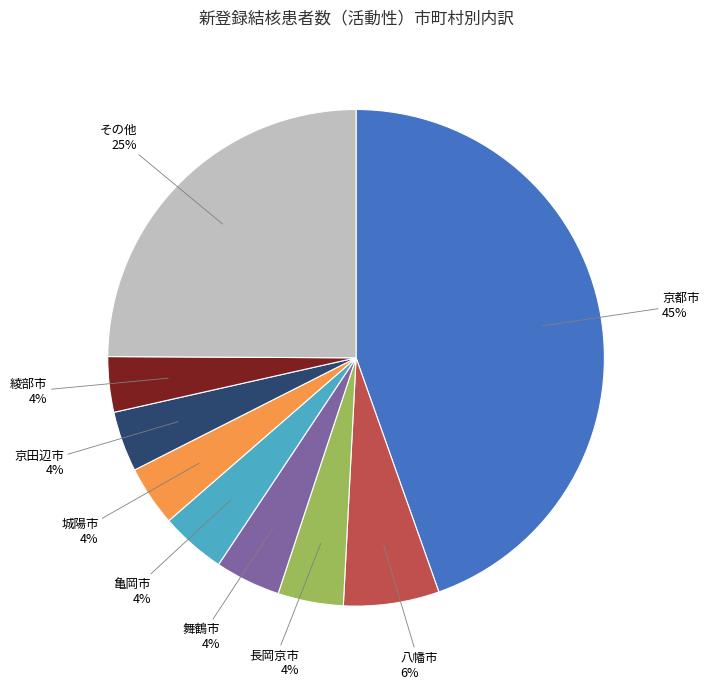

To the nearest percent, what is the difference between the largest and smallest slice percentages?

41%